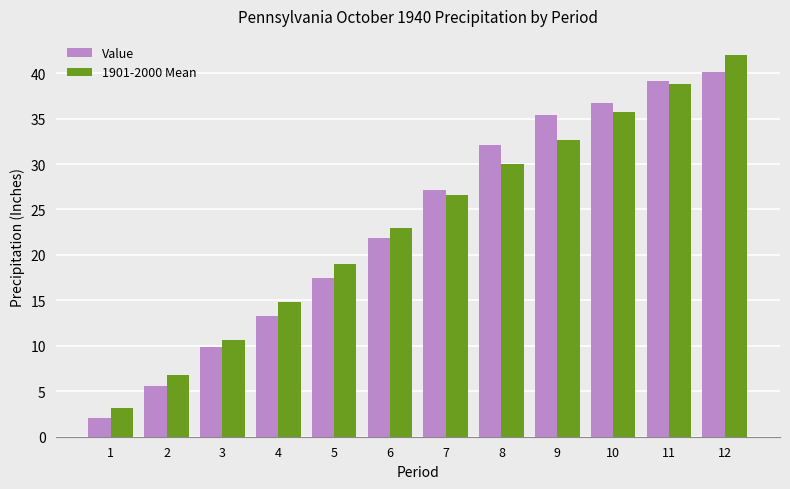

True or false: Value has a value of 14.2 at 3.

False